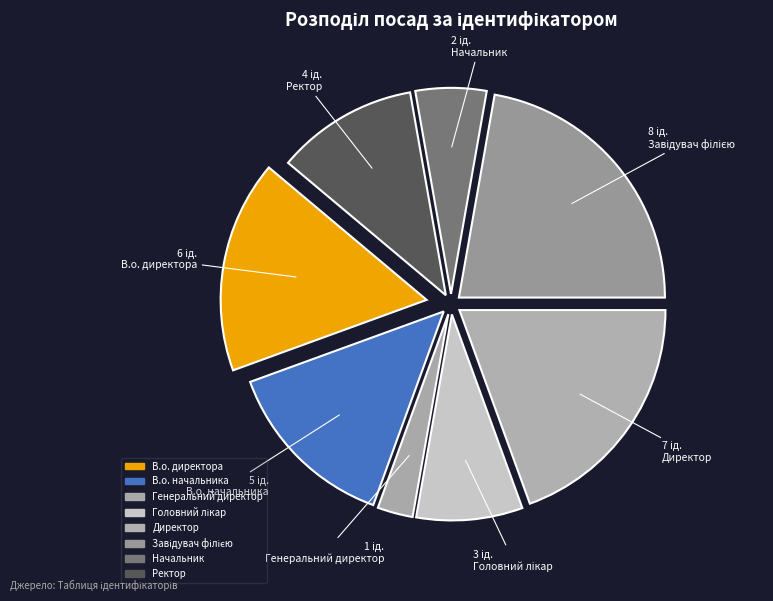

How many slices are in this pie chart?

8